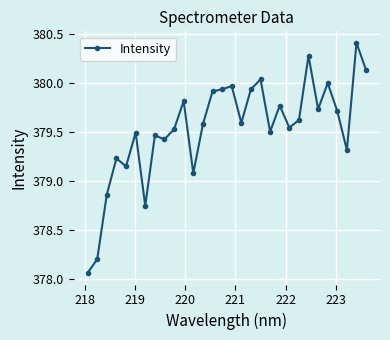

True or false: the data has more than 2 interior local peaks.

True